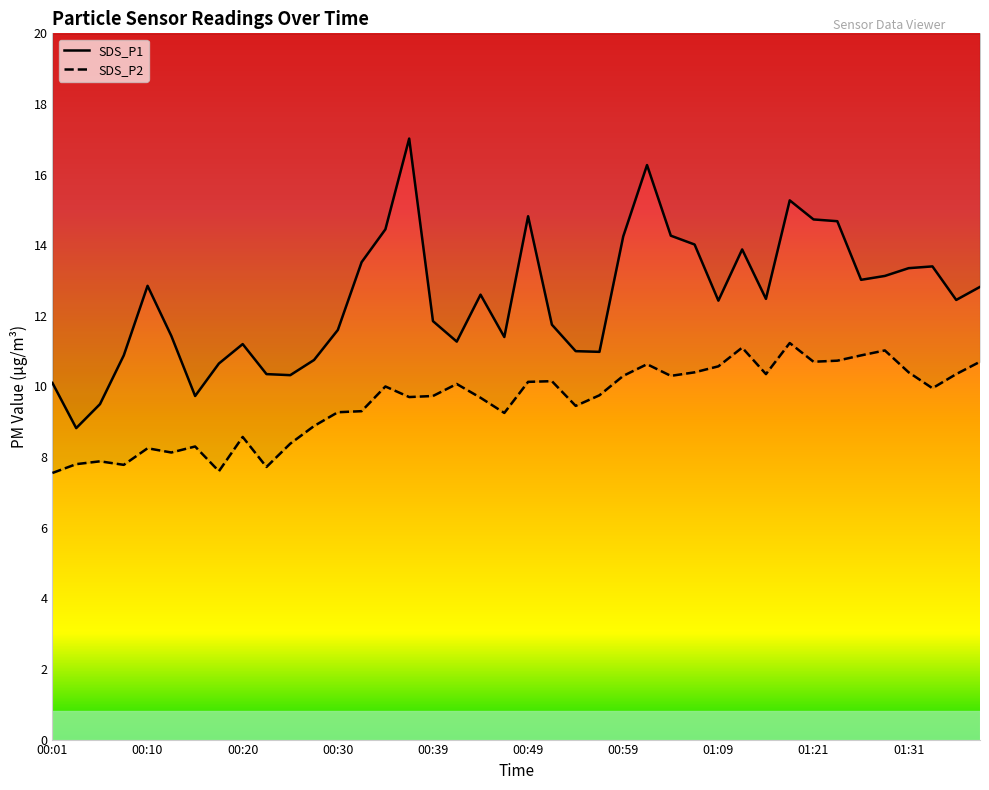

Reading left to right, what are all the values shown in this chart?

SDS_P1: 10.1	8.8	9.5	10.9	12.8	11.4	9.7	10.7	11.2	10.3	10.3	10.8	11.6	13.5	14.4	17.0	11.8	11.3	12.6	11.4	14.8	11.8	11.0	11.0	14.2	16.3	14.3	14.0	12.4	13.9	12.5	15.3	14.7	14.7	13.0	13.1	13.3	13.4	12.4	12.8
SDS_P2: 7.5	7.8	7.9	7.8	8.2	8.1	8.3	7.6	8.6	7.7	8.4	8.9	9.3	9.3	10.0	9.7	9.7	10.1	9.7	9.2	10.1	10.2	9.4	9.8	10.3	10.6	10.3	10.4	10.6	11.1	10.3	11.2	10.7	10.7	10.9	11.0	10.4	9.9	10.3	10.7